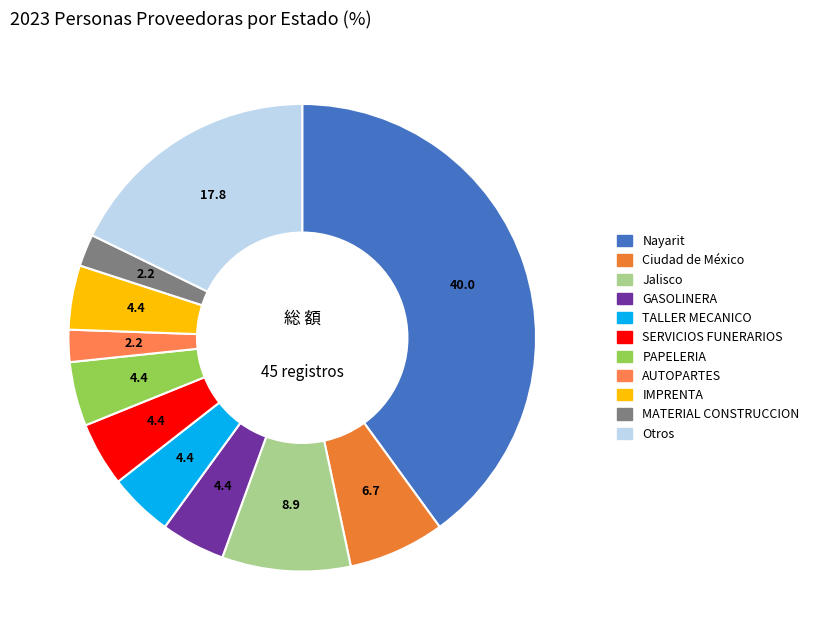

Is there a majority slice in this chart?

No